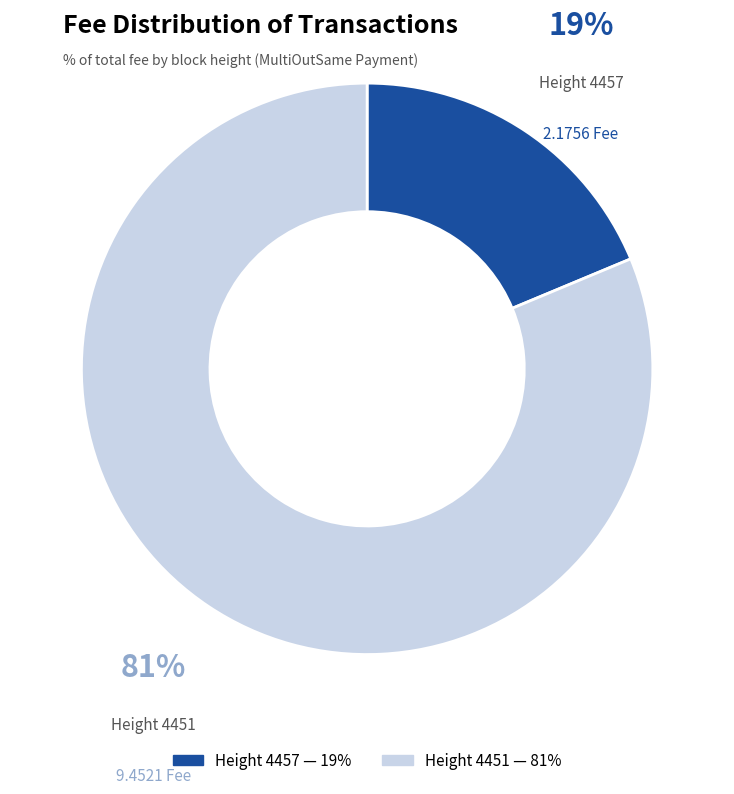

Is there a majority slice in this chart?

Yes